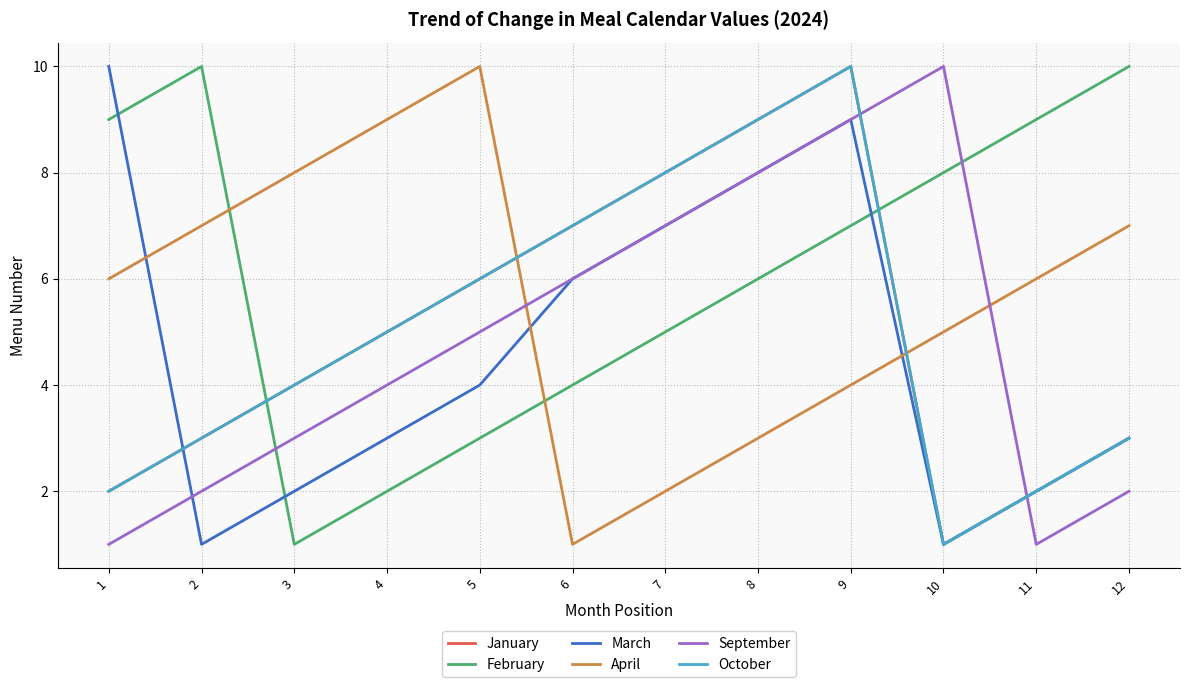

Reading right to left, list all the values displayed in this chart.

January: 3	2	1	10	9	8	7	6	5	4	3	2
February: 10	9	8	7	6	5	4	3	2	1	10	9
March: 3	2	1	9	8	7	6	4	3	2	1	10
April: 7	6	5	4	3	2	1	10	9	8	7	6
September: 2	1	10	9	8	7	6	5	4	3	2	1
October: 3	2	1	10	9	8	7	6	5	4	3	2